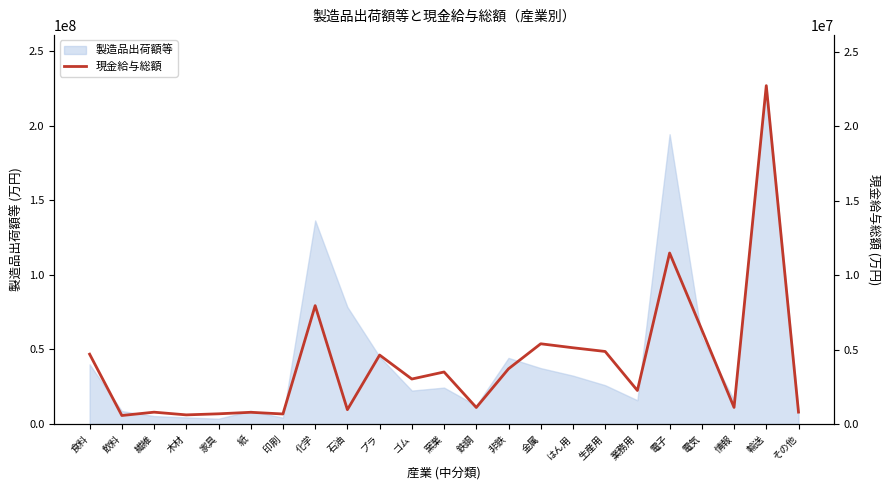

What is the average value?

4076965